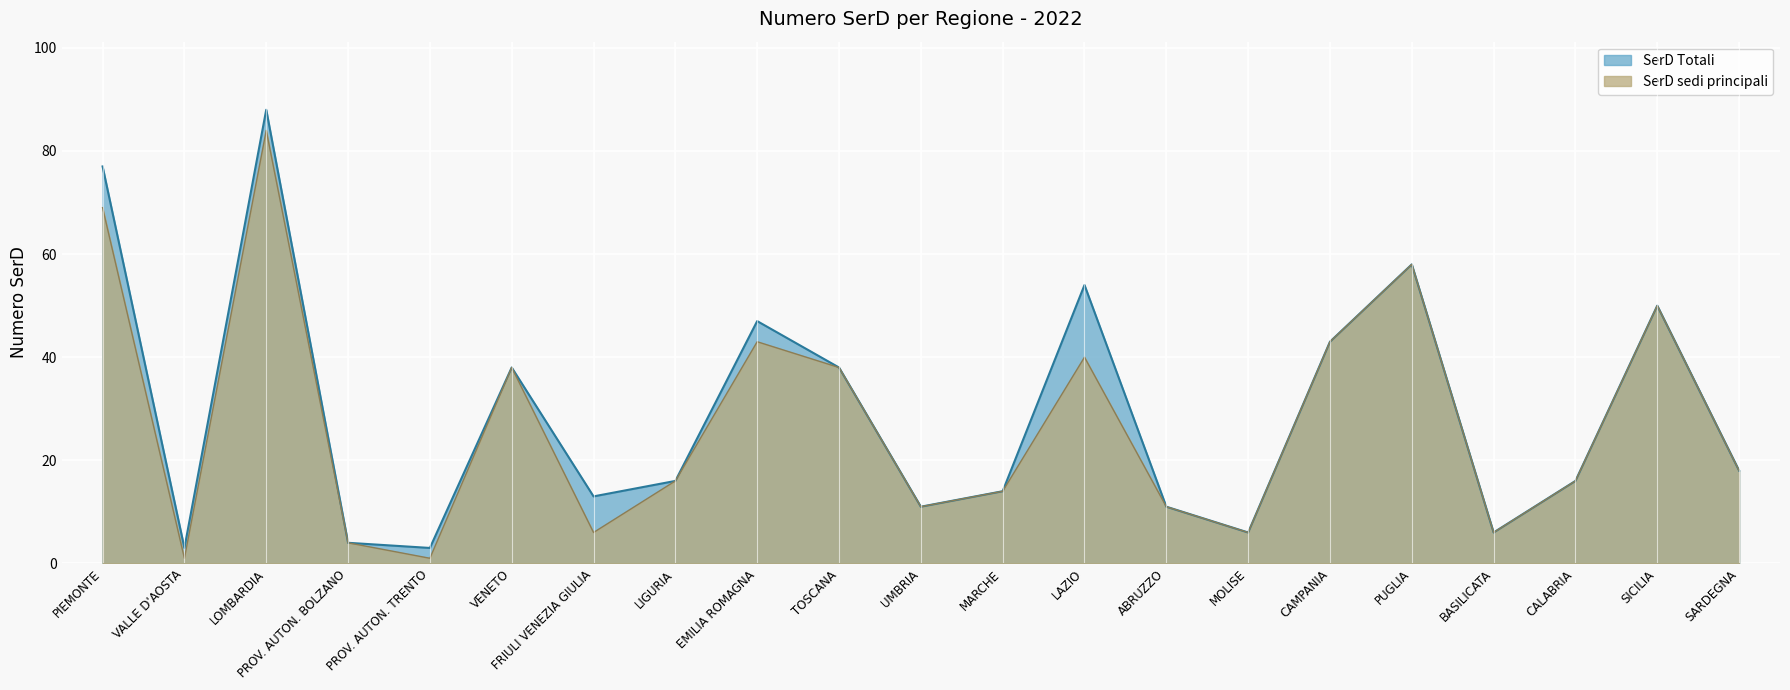

What position from the left is VALLE D'AOSTA?

2